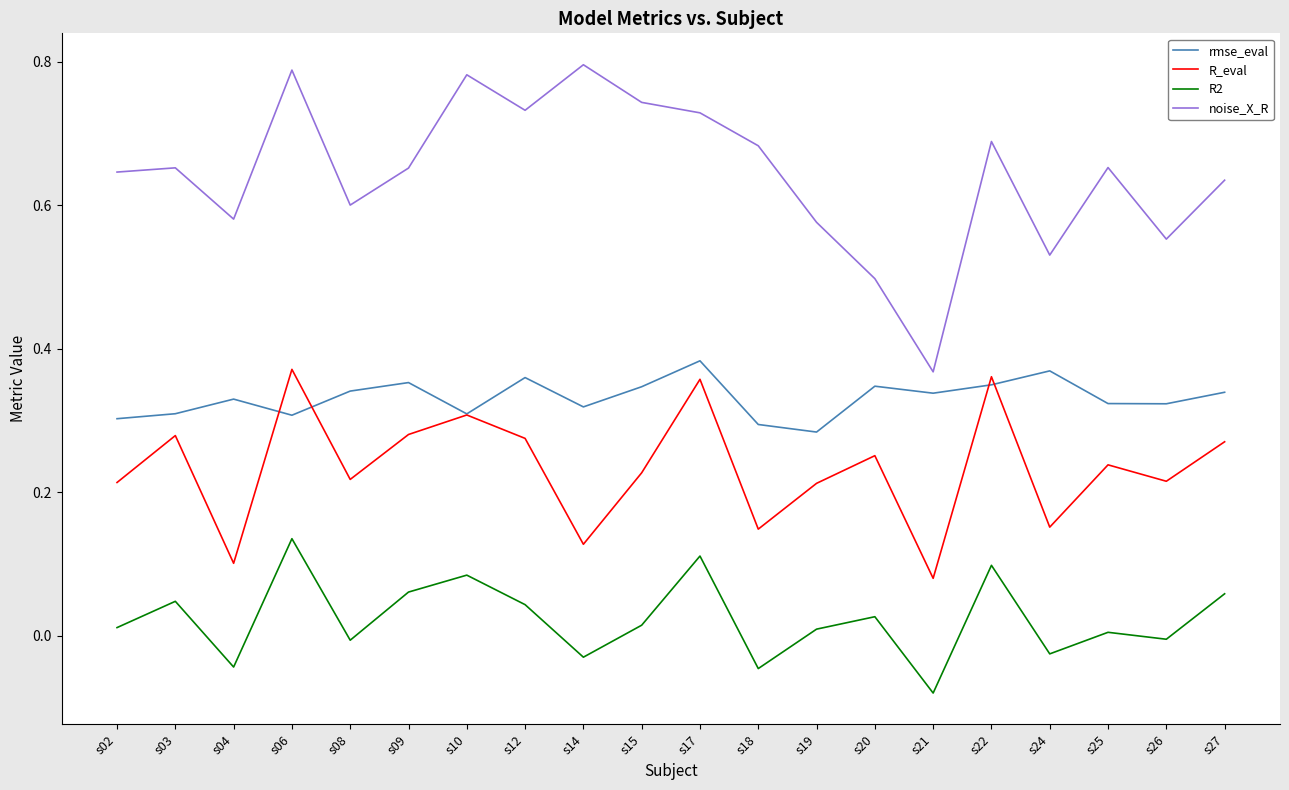

True or false: R2 has a value of 0.0 at s25.

True